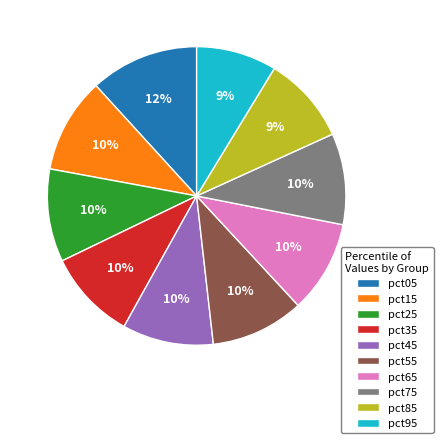

To the nearest percent, what is the difference between the largest and smallest slice percentages?

3%